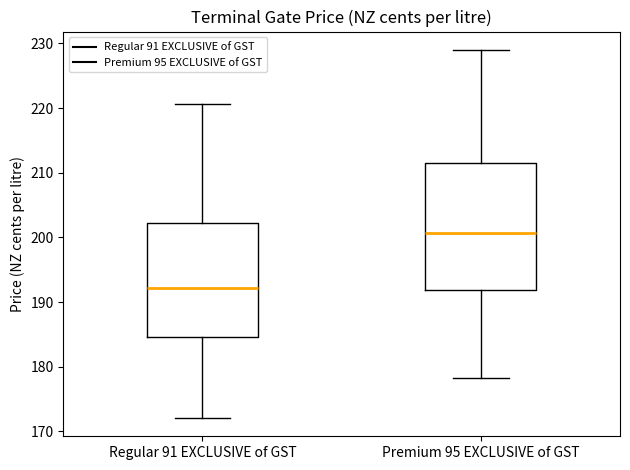

Reading left to right, read every box against the y-axis: the position of its median line, the range the box covers, and the ends of its whiskers. The values are not printed on the chart, so give them approximately, as read against the axis.

Regular 91 EXCLUSIVE of GST: median 192, box 185 to 202, whiskers 172 to 221
Premium 95 EXCLUSIVE of GST: median 201, box 192 to 211, whiskers 178 to 229